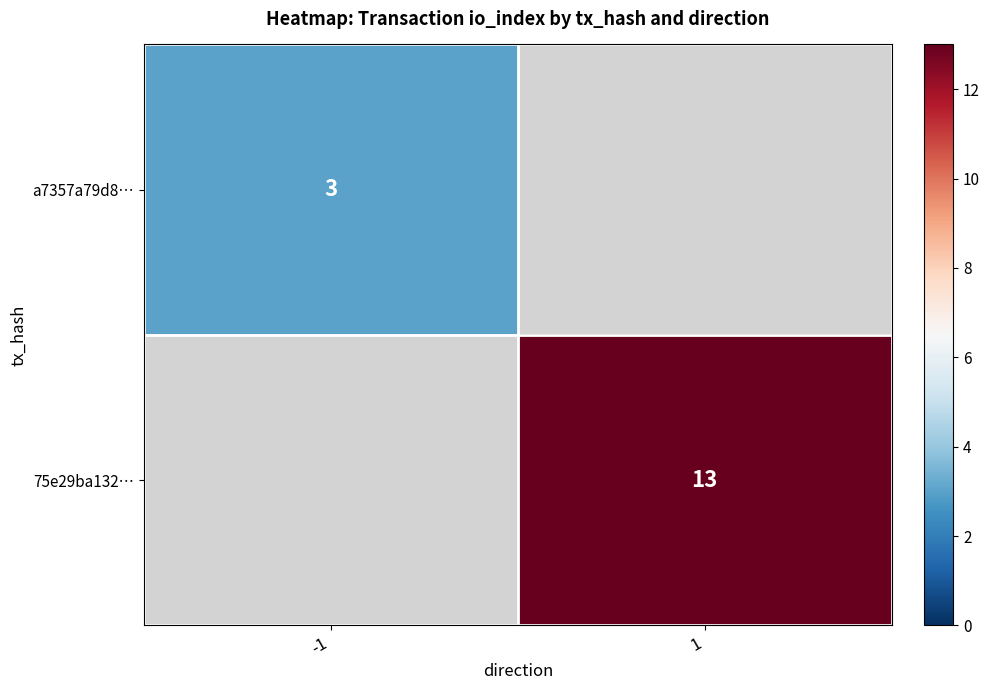

The 75e29ba132… series shows 5 at 1. True or false?

False